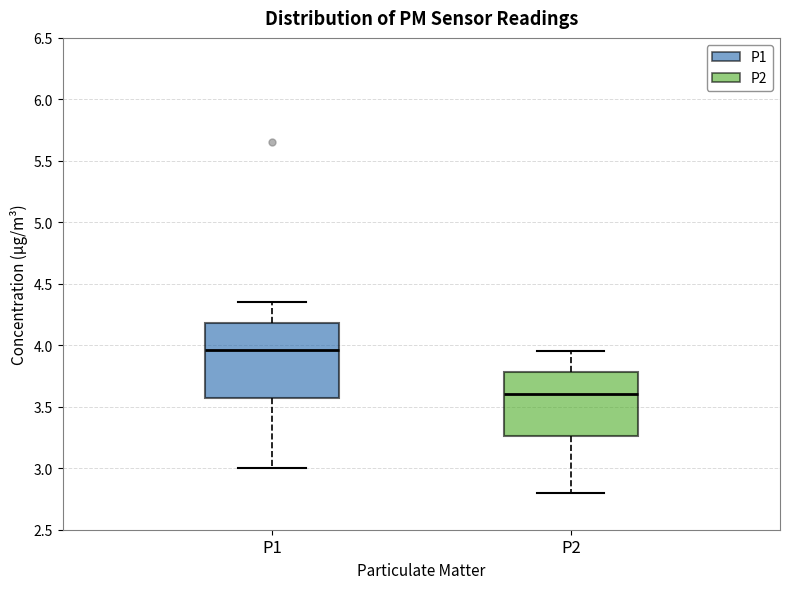

Which box is the tallest, from its lower edge to its upper edge?

P1